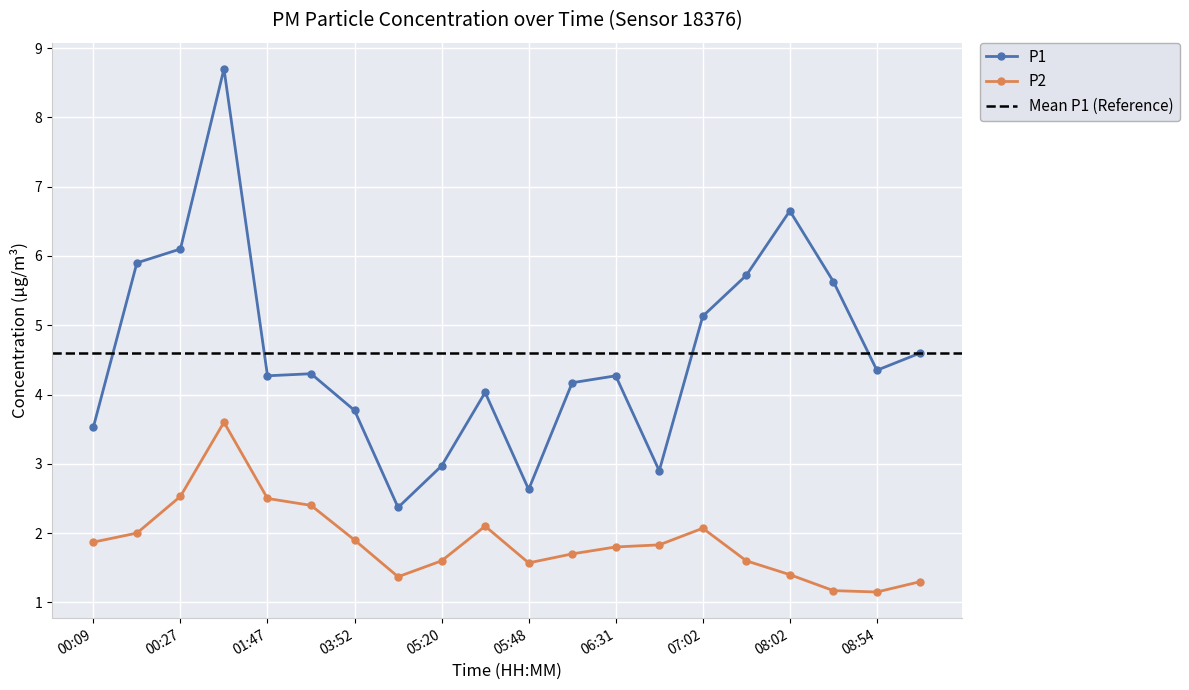

At how many categories does at least one series exceed 7?

1